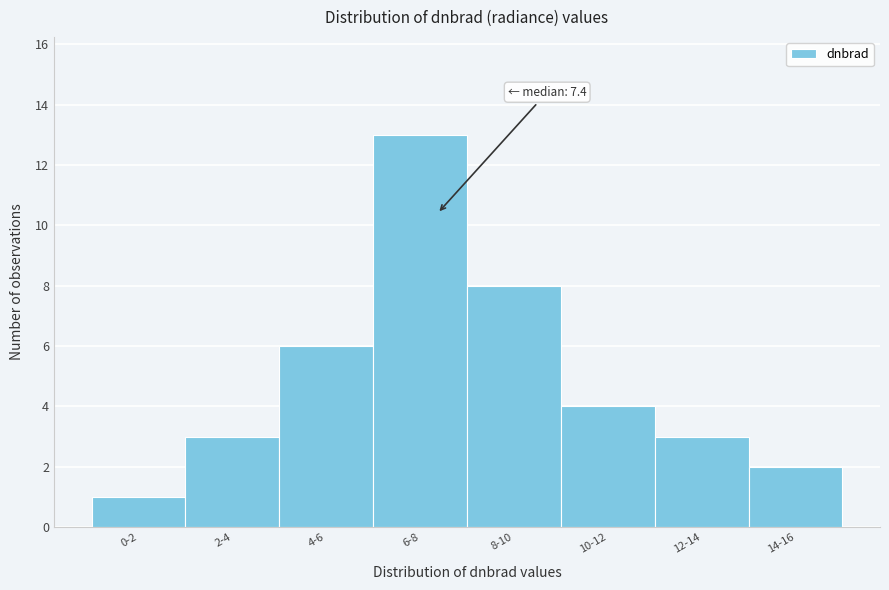

Reading left to right, what are all the values shown in this chart?

0-2=1	2-4=3	4-6=6	6-8=13	8-10=8	10-12=4	12-14=3	14-16=2